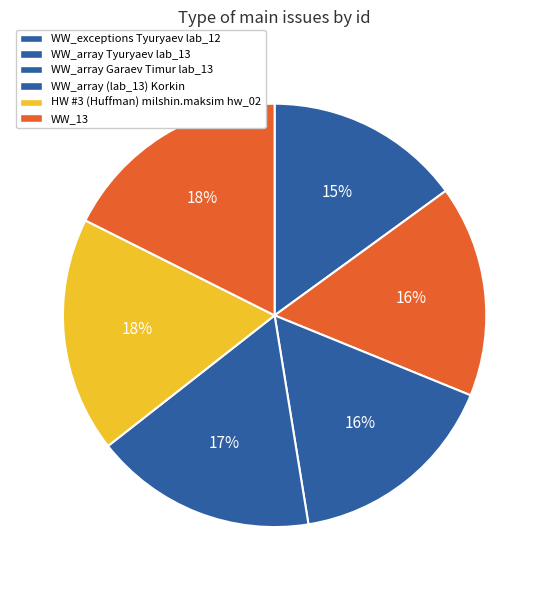

To the nearest percent, what portion does WW_array Garaev Timur lab_13 represent?

16%